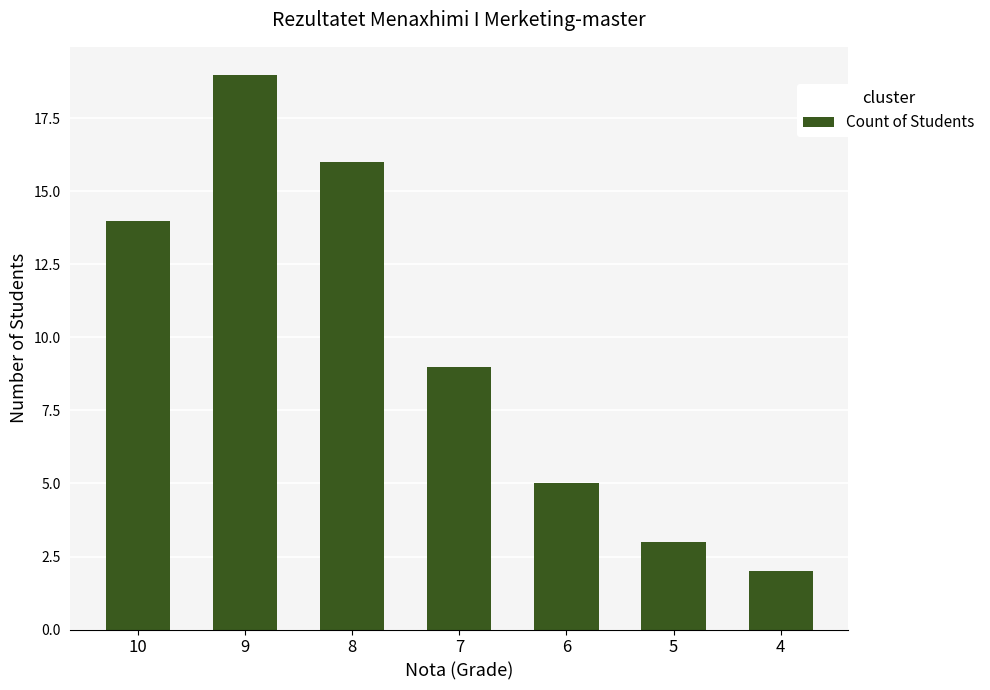

What is the approximate value at 8, to the nearest 5?

15